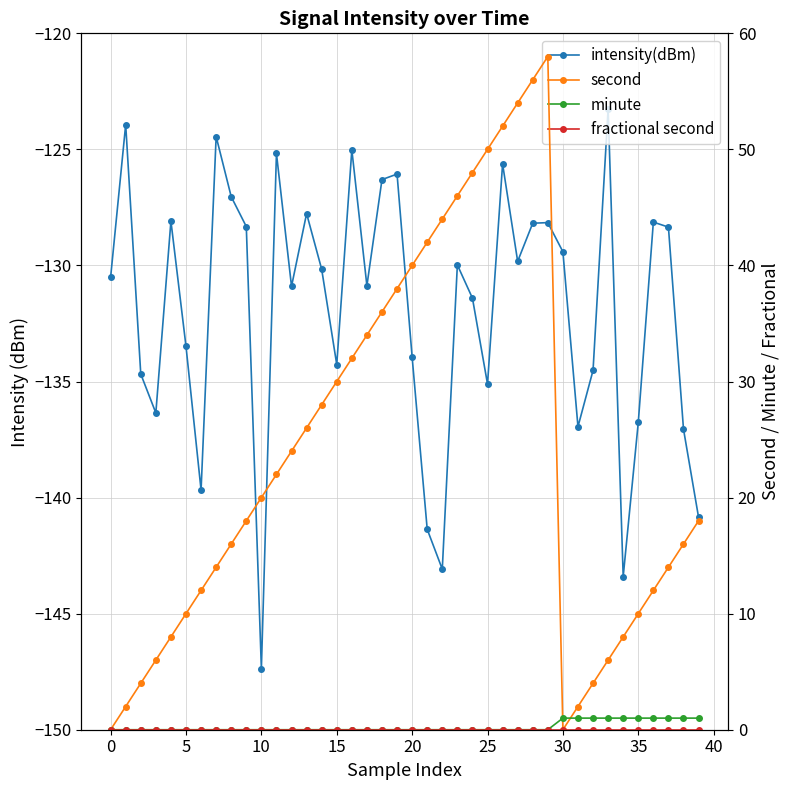

Does the chart have visible grid lines?

Yes